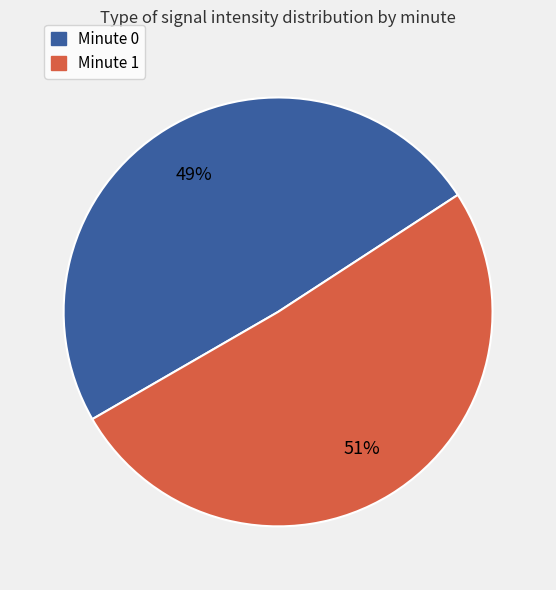

To the nearest percent, what is the difference between the largest and smallest slice percentages?

2%